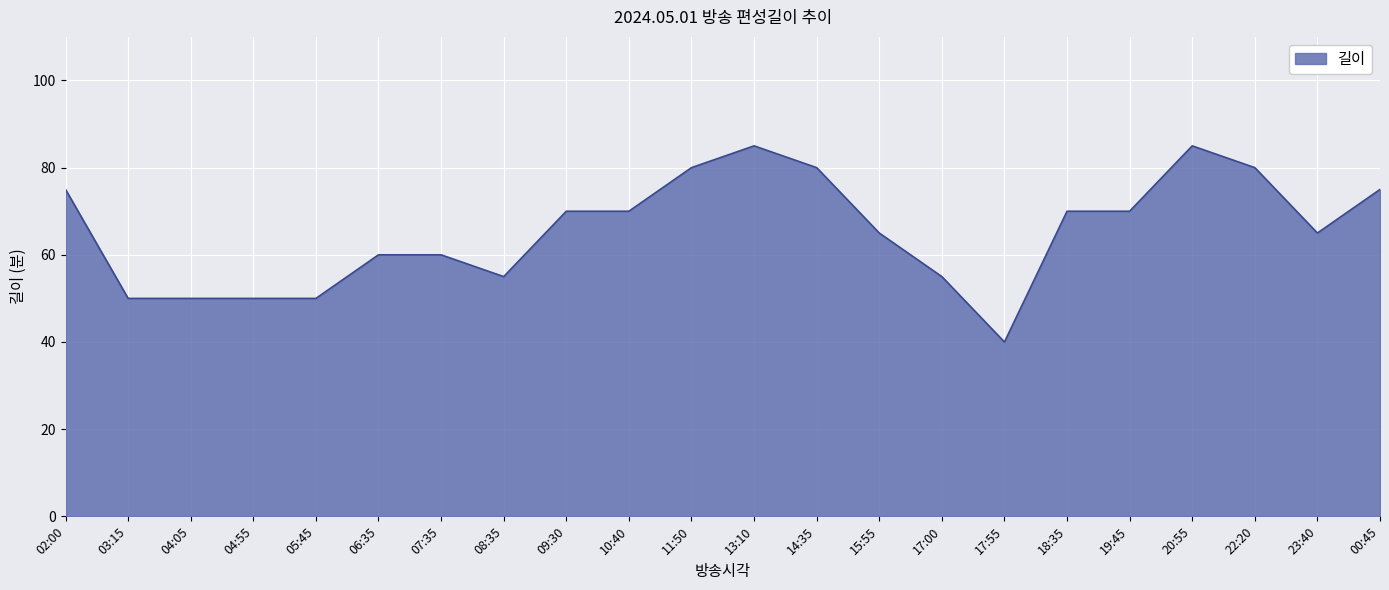

What is the greatest value displayed?

85